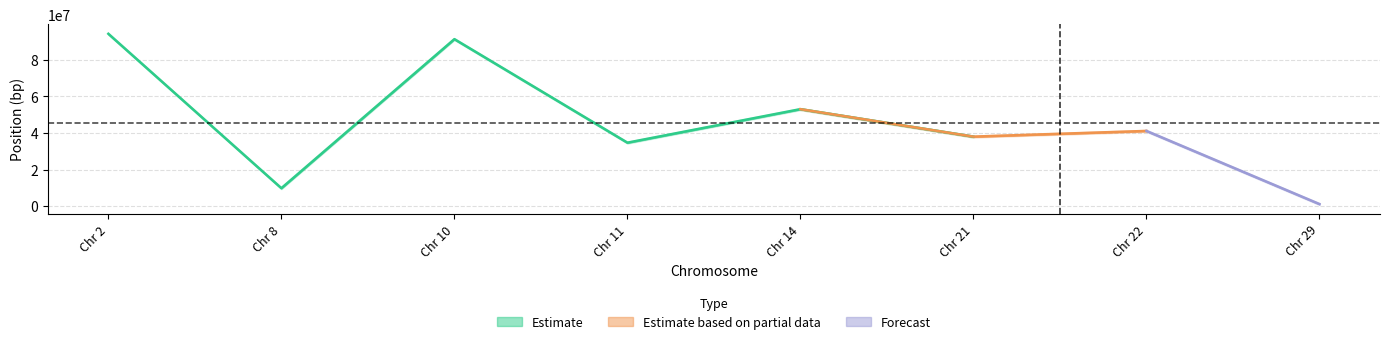

What is the value of the down_ps point at the 2nd from the left?

9271749